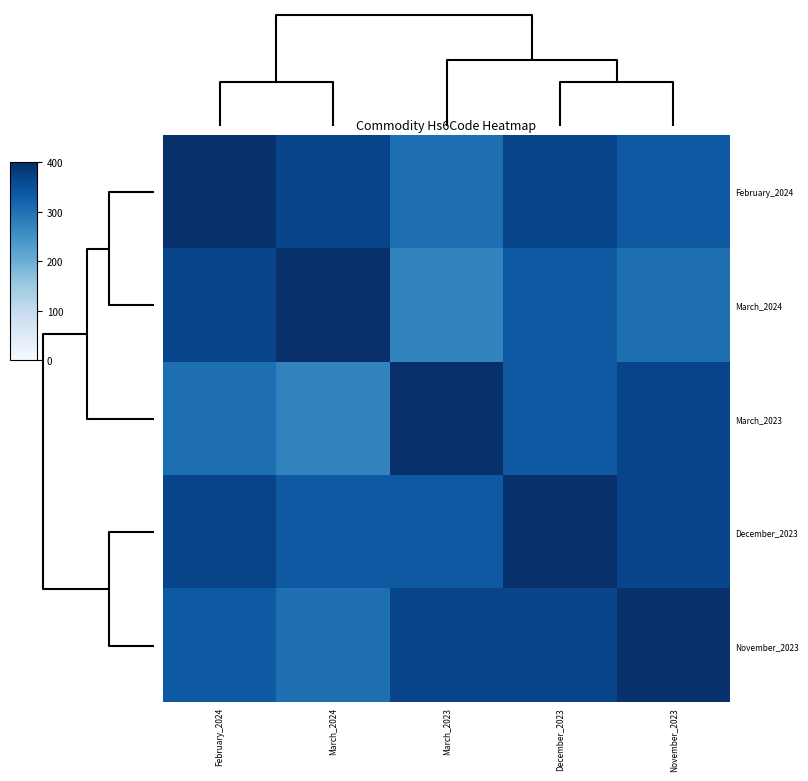

List the series in order of their peak value, highest first.

February_2024, March_2024, March_2023, December_2023, November_2023